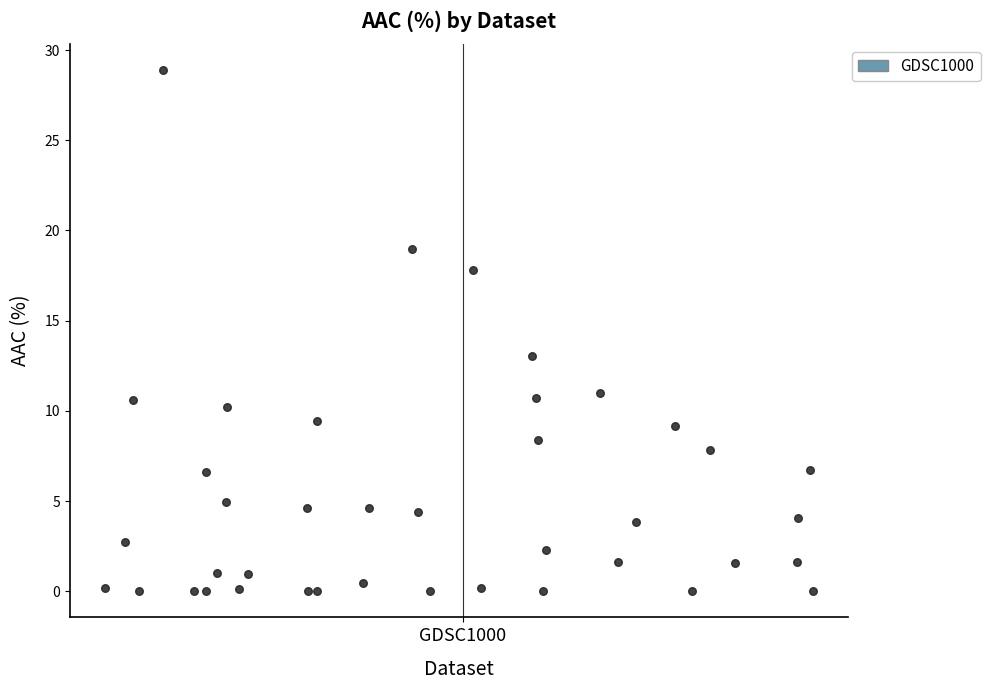

What is the range of Y values (max minus min)?

28.9